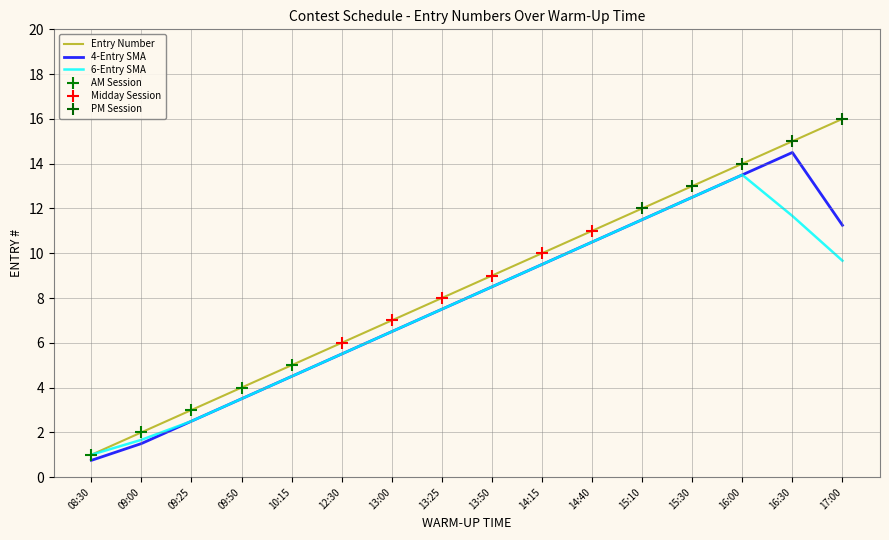

What is the difference between the highest and lowest values at 13:00?

0.5